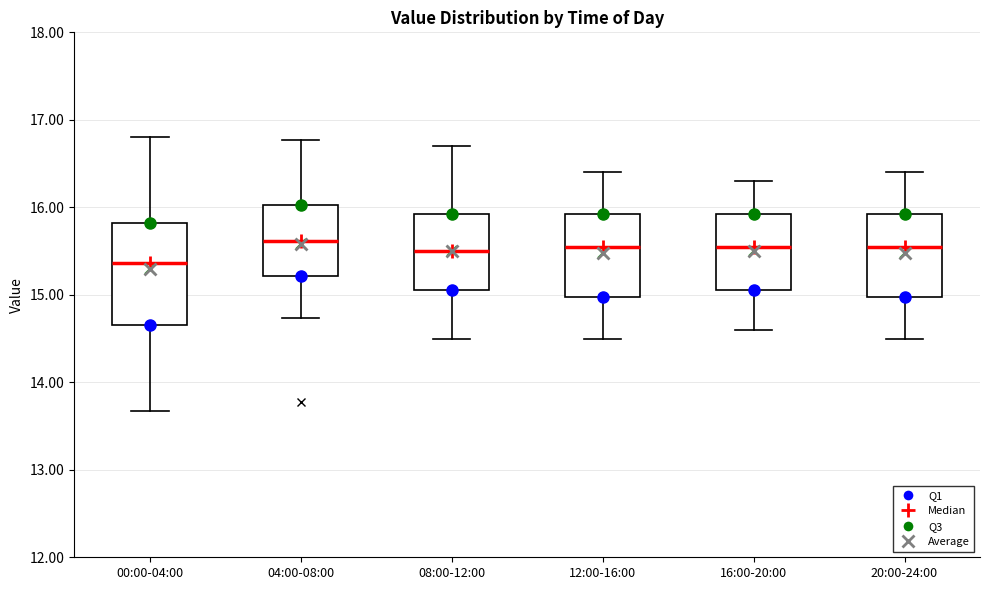

Which box is the tallest, from its lower edge to its upper edge?

00:00-04:00